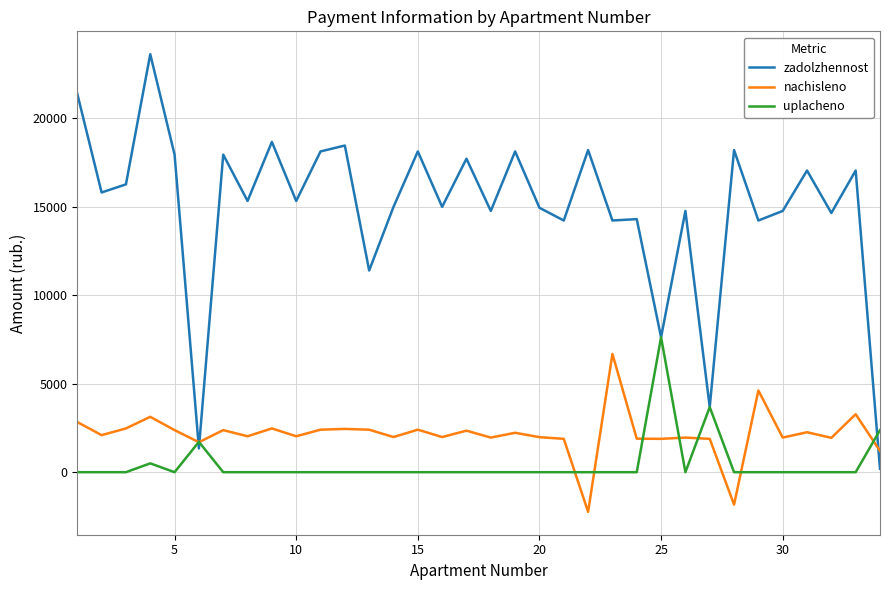

Which series has the largest range (max minus min)?

zadolzhennost